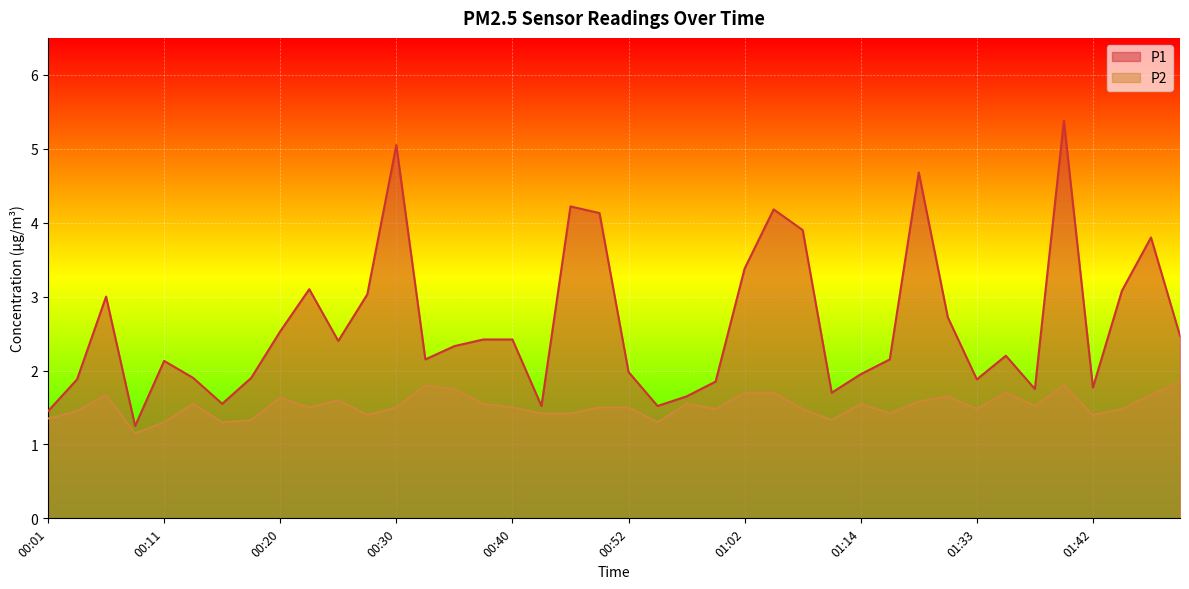

List the labels in order of P1 value, smallest first.

00:08, 00:01, 00:42, 00:54, 00:15, 00:57, 01:09, 01:37, 01:42, 00:59, 00:03, 01:33, 00:13, 00:18, 01:14, 00:52, 00:11, 00:32, 01:25, 01:35, 00:35, 00:25, 00:37, 00:40, 01:50, 00:20, 01:30, 00:06, 00:28, 01:45, 00:23, 01:02, 01:47, 01:07, 00:50, 01:04, 00:47, 01:28, 00:30, 01:40